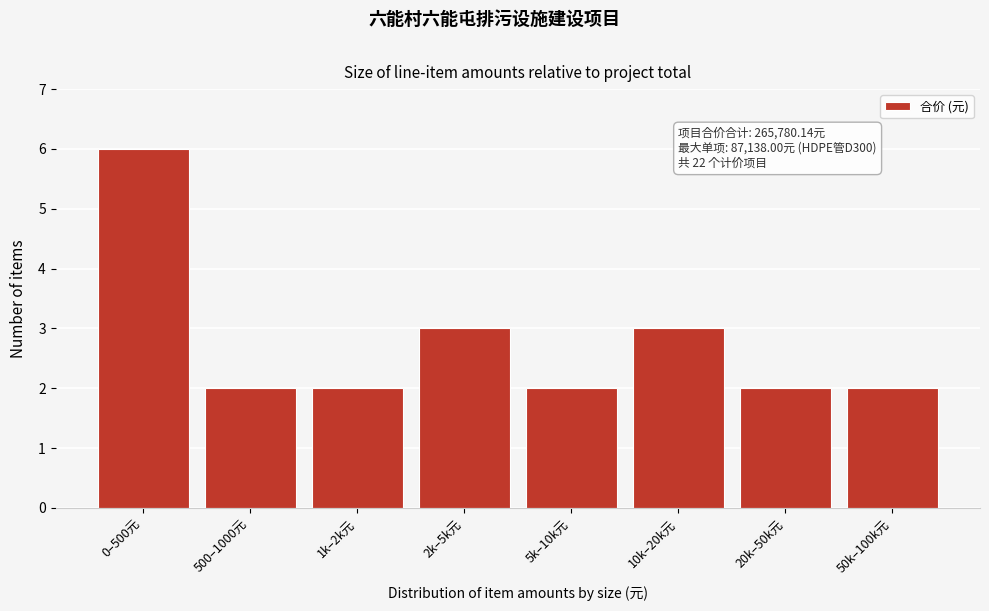

Reading right to left, list all the values displayed in this chart.

2	2	3	2	3	2	2	6